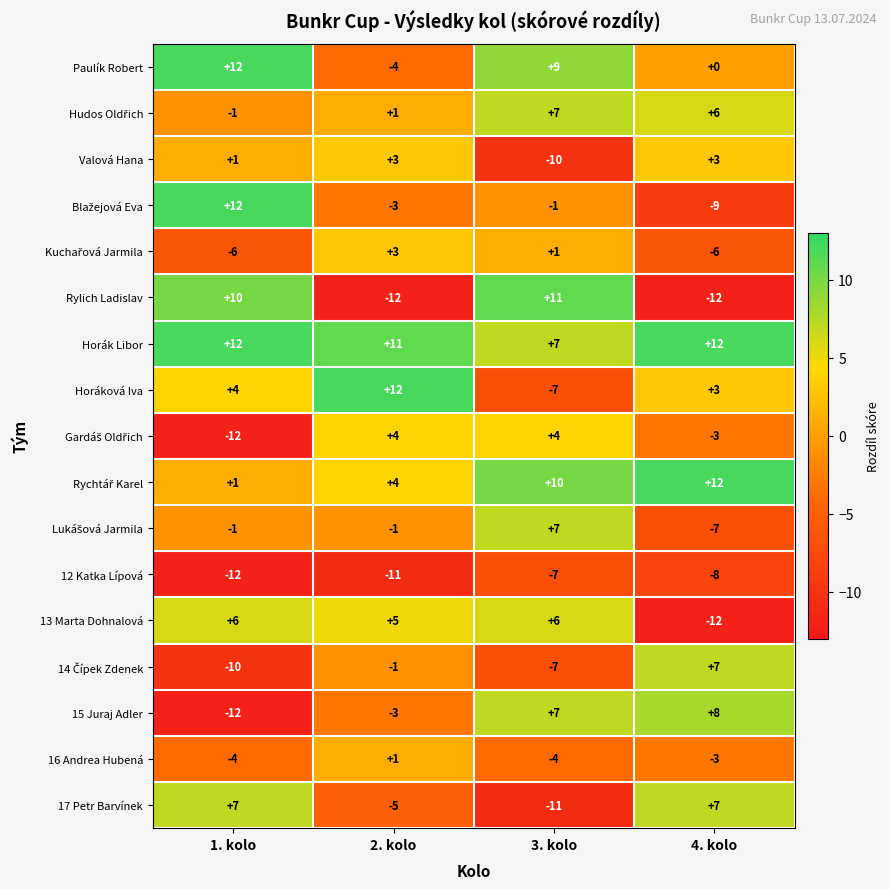

Where is Rylich Ladislav nearest to the value 0?

1. kolo